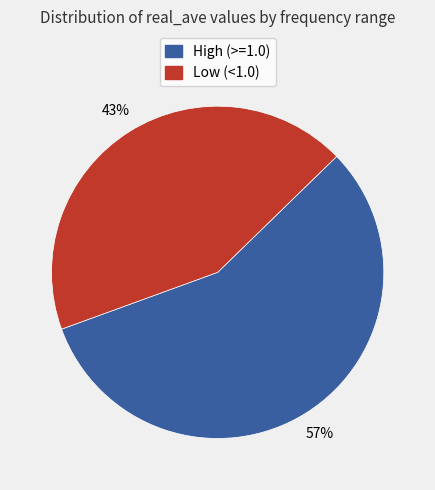

Count the number of slices in the pie.

2